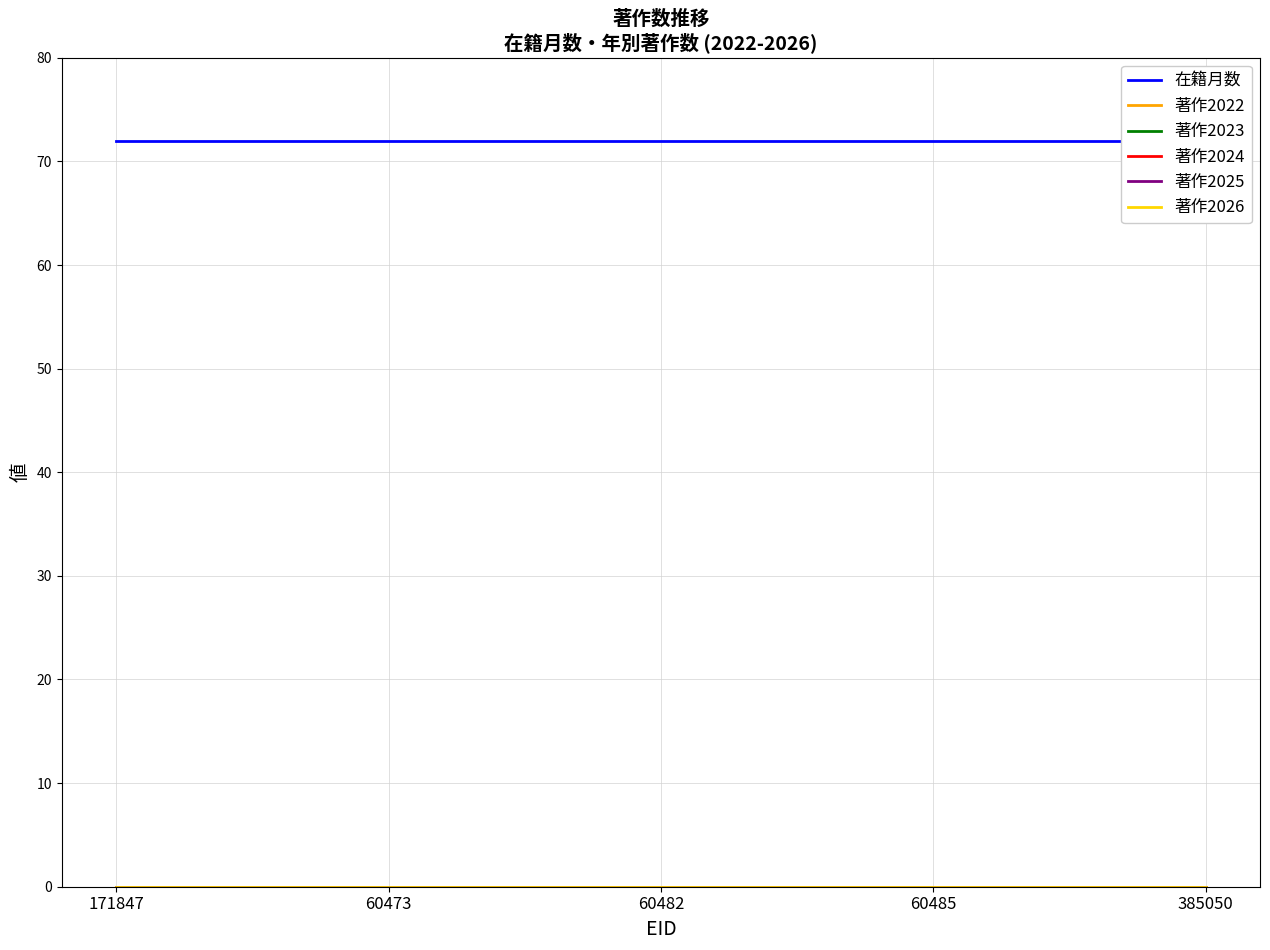

Rank the series by their maximum value, from highest to lowest.

在籍月数, 著作2022, 著作2023, 著作2024, 著作2025, 著作2026